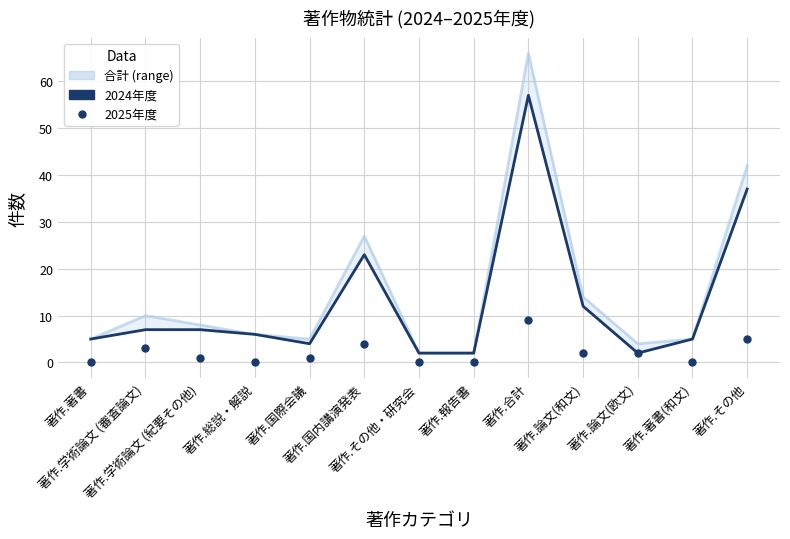

The 2024年度 series shows 3 at 著作.学術論文 (紀要その他). True or false?

False